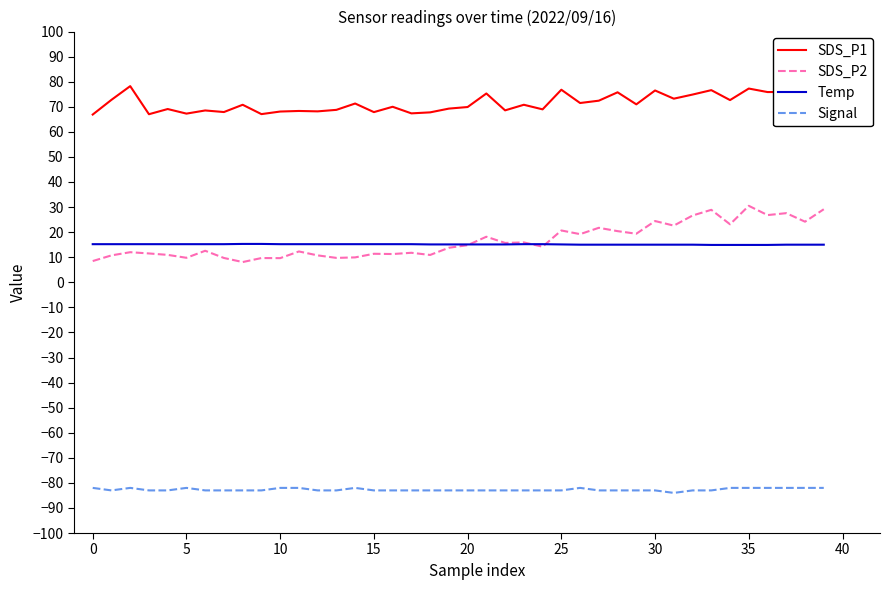

Is the value of SDS_P1 at 25 greater than the value of SDS_P2 at 29?

Yes